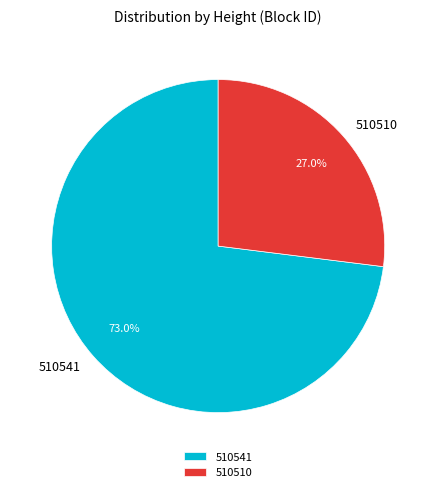

Rank the categories by value from lowest to highest.

510510, 510541